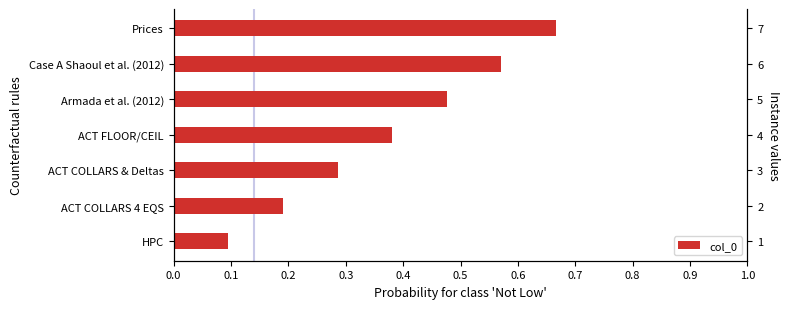

Between Armada et al. (2012) and HPC, which is larger?

Armada et al. (2012)